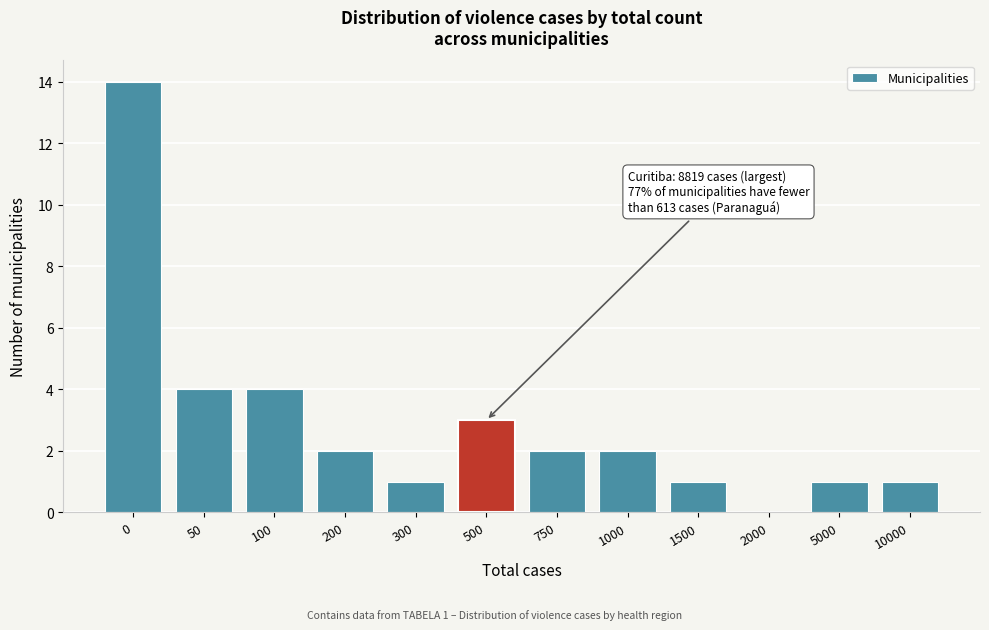

What is the sum of the values at 1500 and 500?

4